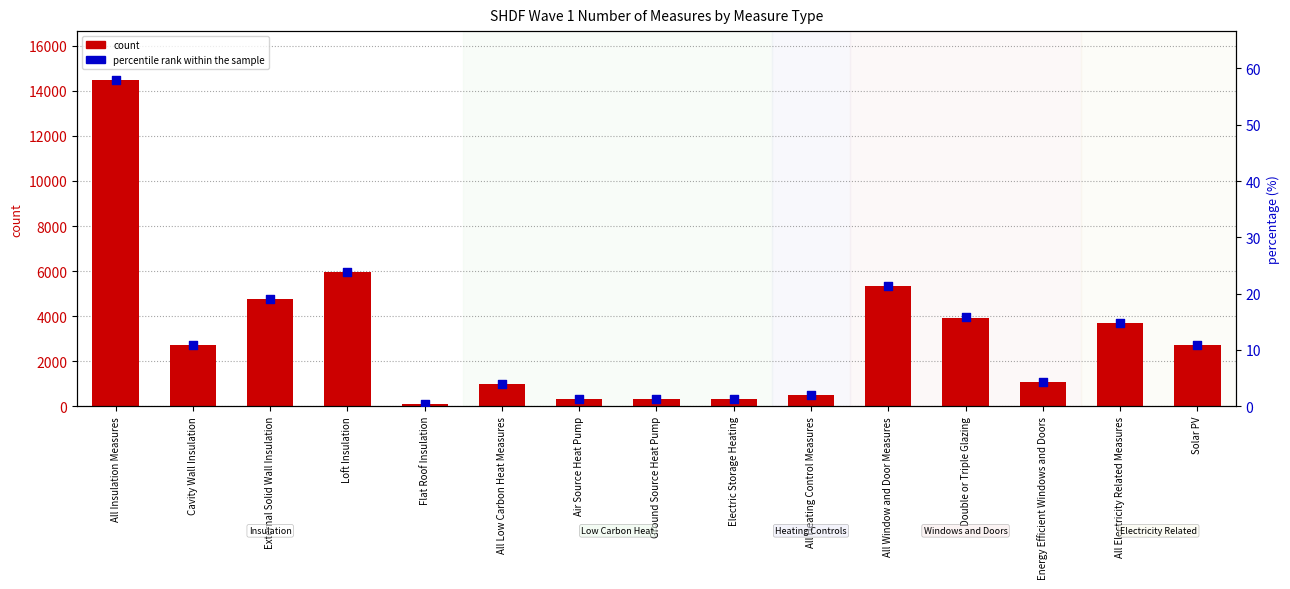

What is the total value across all series at Double or Triple Glazing?

3955.8